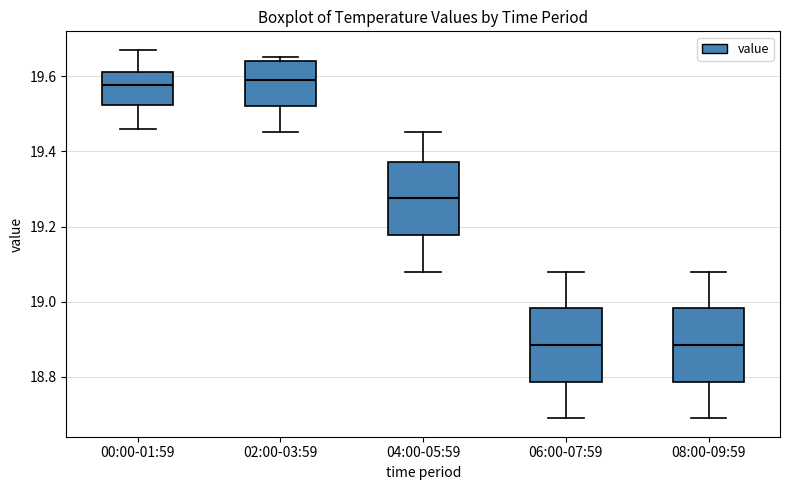

Reading left to right, transcribe this box plot: for each box, give where its median line is, the range the box spans, and where its two whiskers end, as read against the y-axis. The values are not printed on the chart, so give them approximately, as read against the axis.

00:00-01:59: median 19.58, box 19.52 to 19.62, whiskers 19.46 to 19.68
02:00-03:59: median 19.60, box 19.52 to 19.64, whiskers 19.46 to 19.66
04:00-05:59: median 19.28, box 19.18 to 19.38, whiskers 19.08 to 19.46
06:00-07:59: median 18.88, box 18.78 to 18.98, whiskers 18.70 to 19.08
08:00-09:59: median 18.88, box 18.78 to 18.98, whiskers 18.70 to 19.08